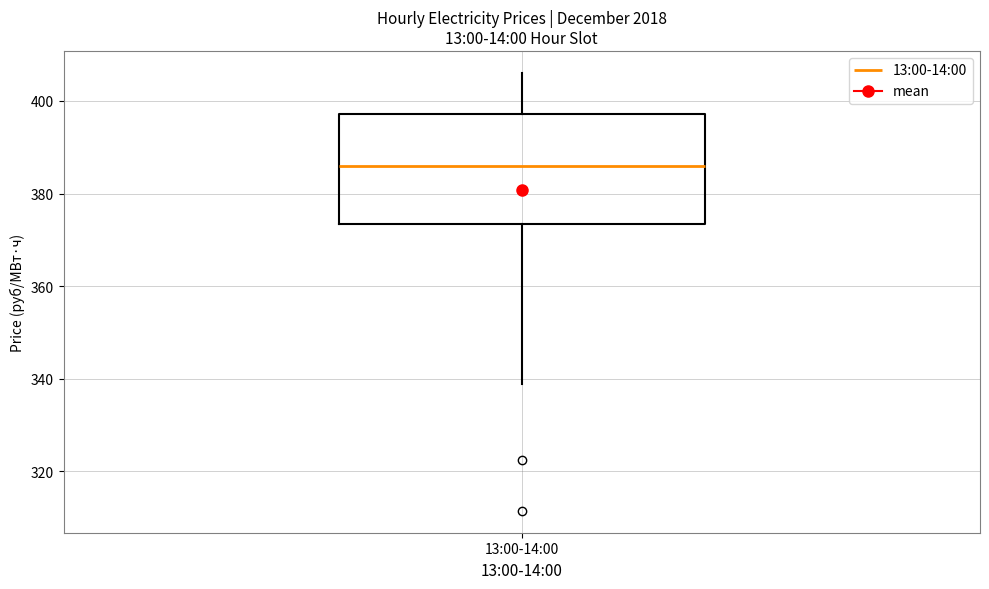

Transcribe this box plot: give where the median line is, the range the box spans, and where the two whiskers end, as read against the y-axis. The values are not printed on the chart, so give them approximately, as read against the axis.

median 386, box 374 to 398, whiskers 338 to 406